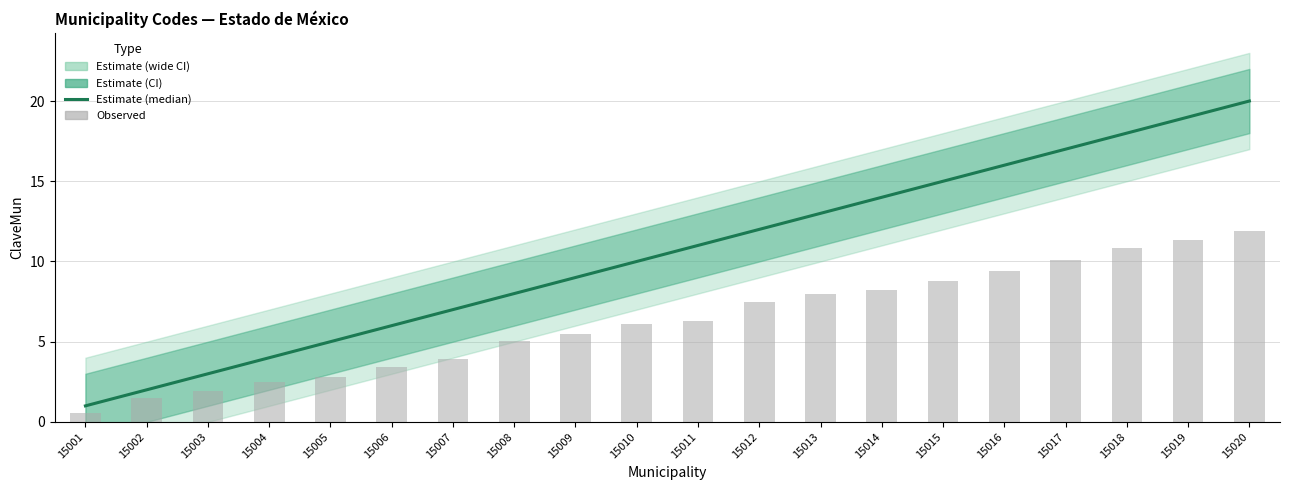

Is the value of Observed at 15002 greater than the value of Estimate (median) at 15005?

No